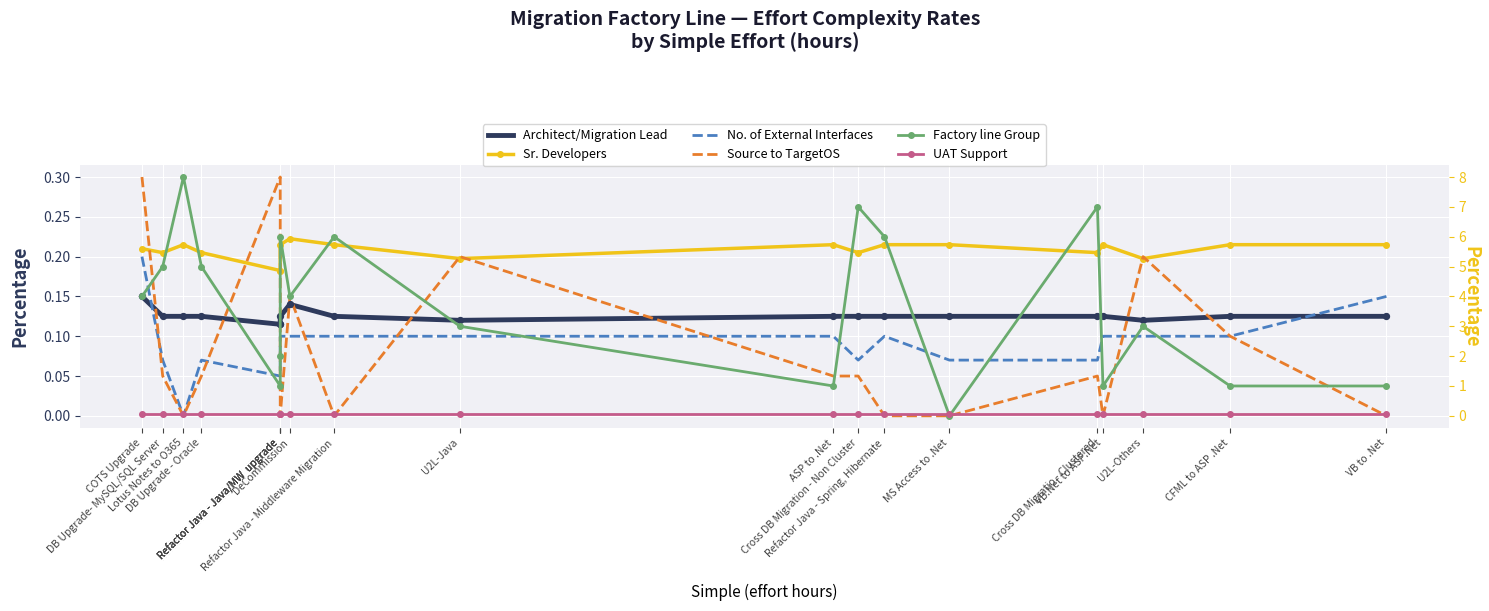

At how many categories does at least one series exceed 1?

13